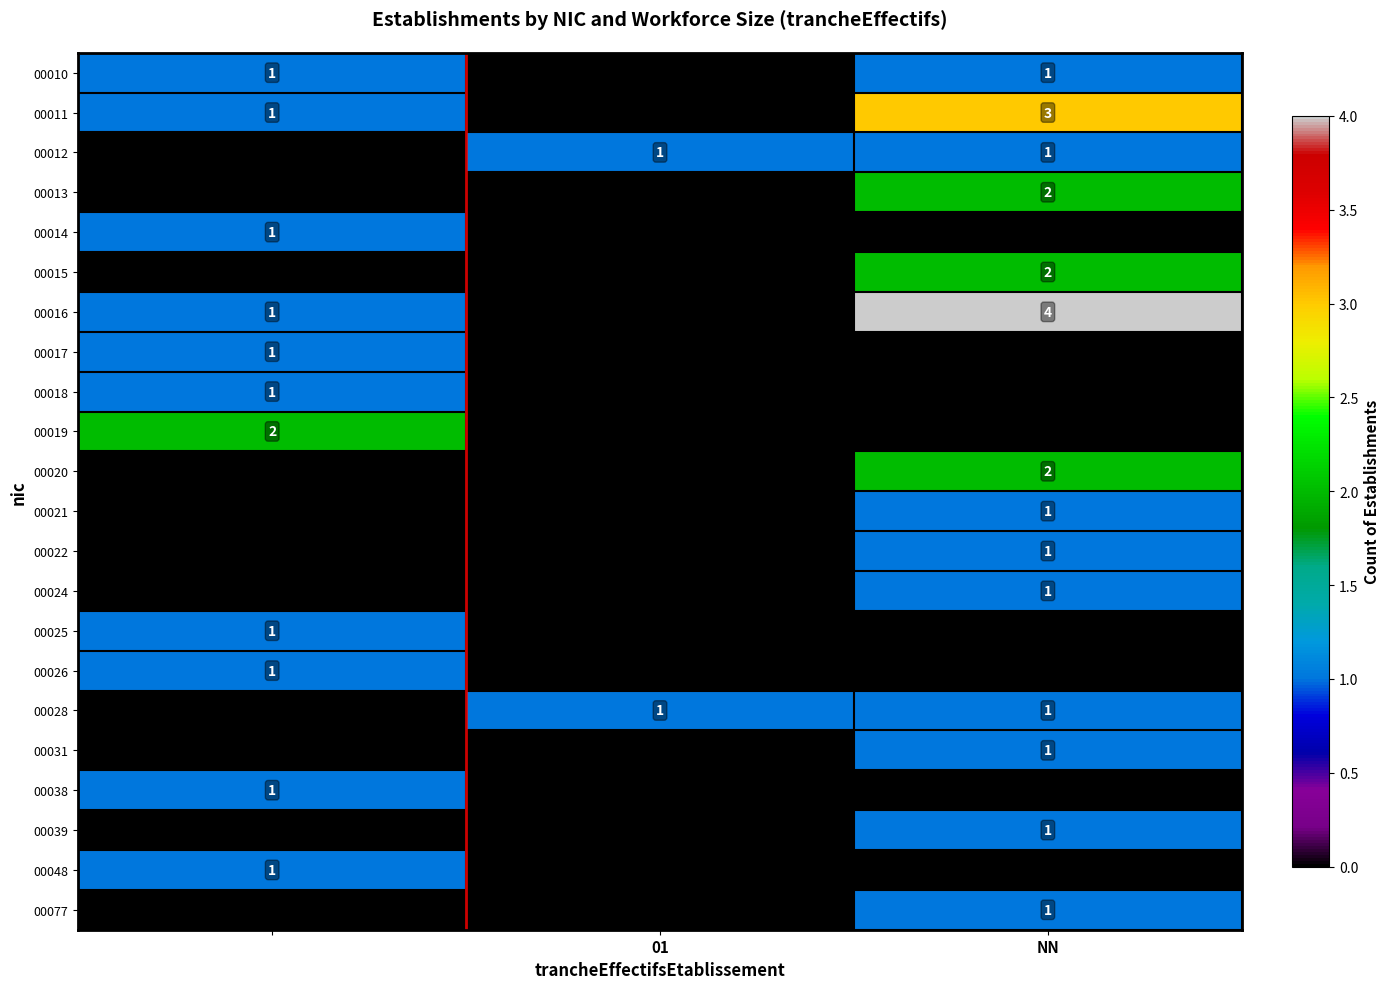

True or false: 00012 has a value of 1 at 01.

True